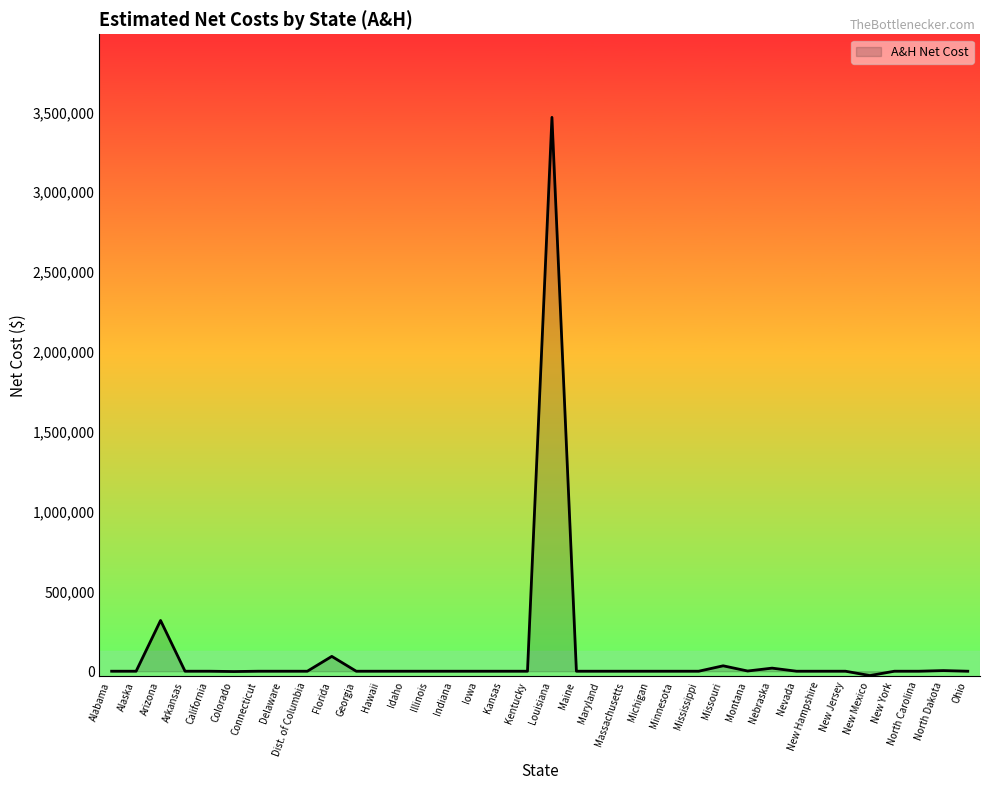

How many distinct data groups are displayed?

1